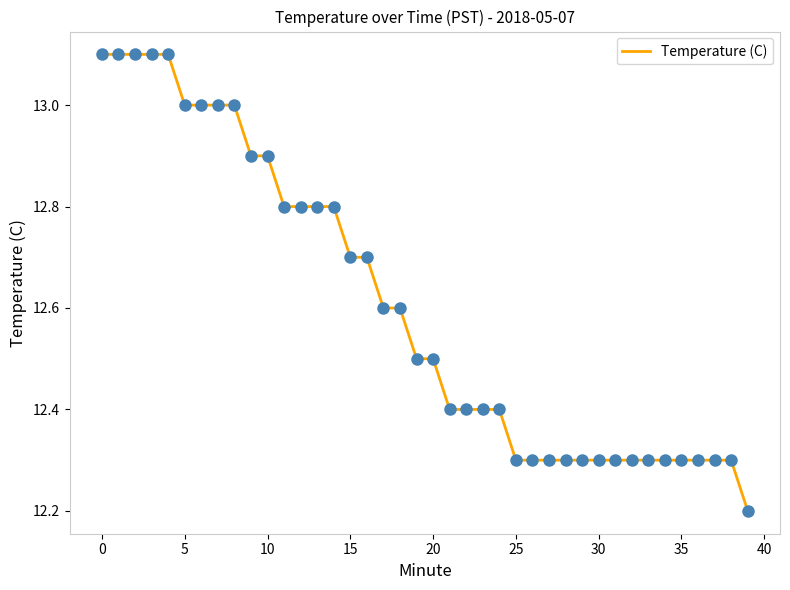

What is the difference between the maximum and minimum values?

0.9